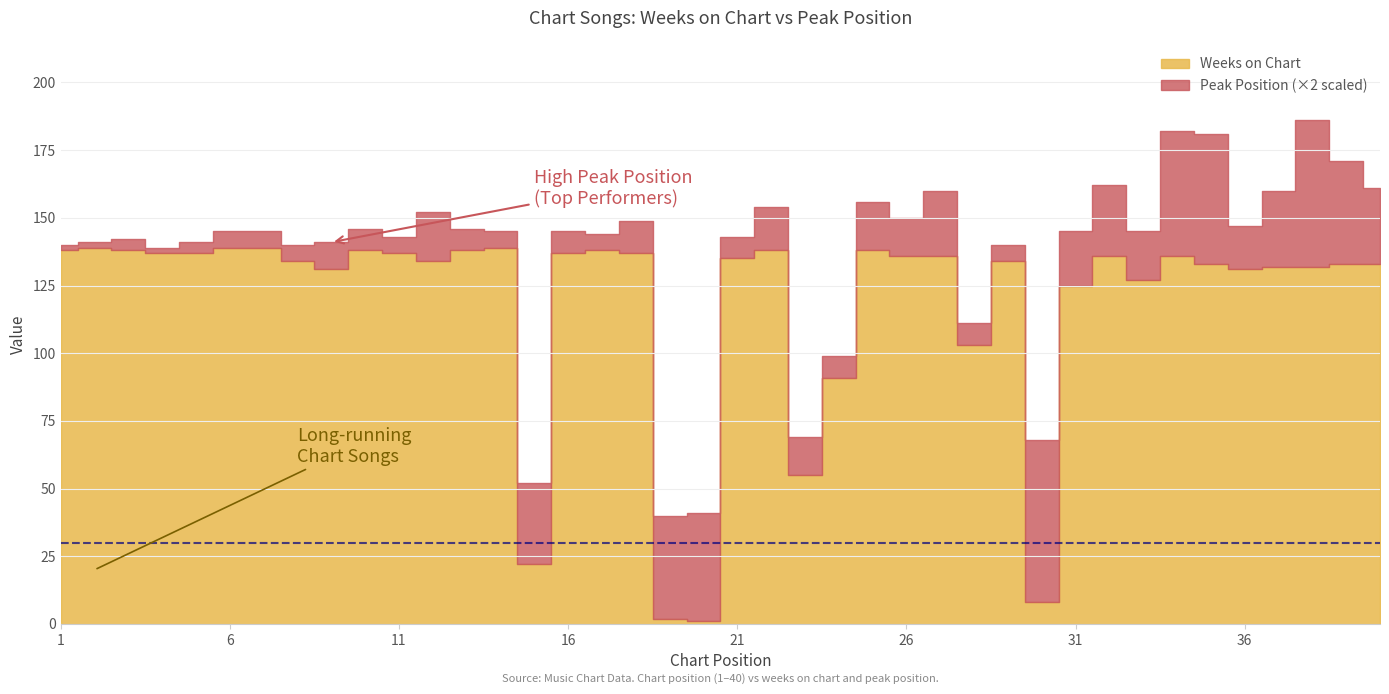

What is the sum of the Weeks on Chart values at 16 and 1?

275